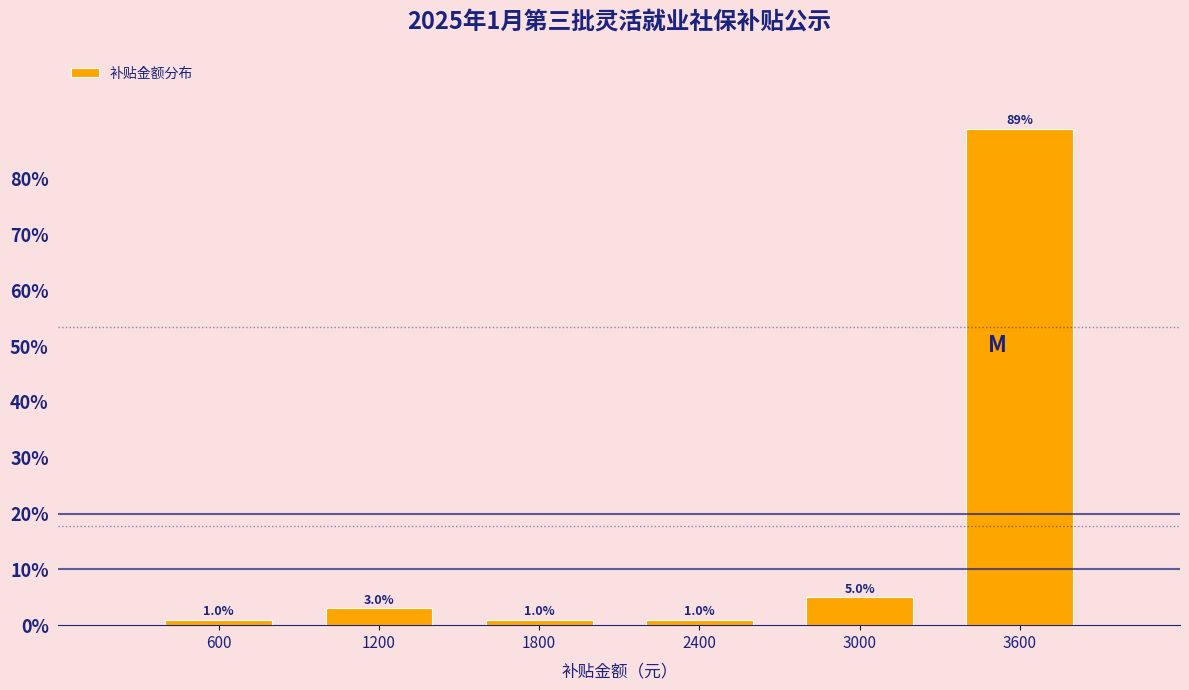

Reading right to left, list all the values displayed in this chart.

3600=89	3000=5	2400=1	1800=1	1200=3	600=1